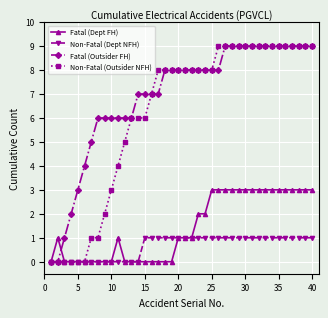

How many data points does each series have?

40